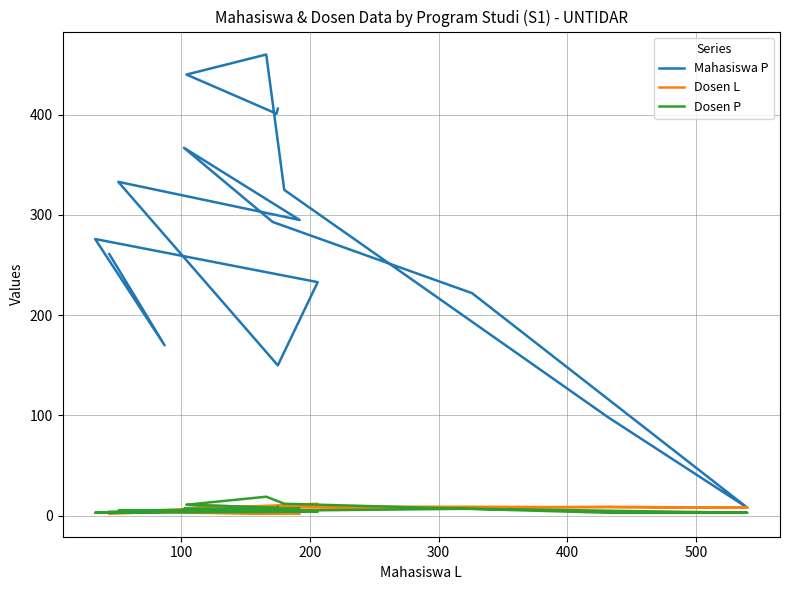

Reading left to right, transcribe all the data shown in this chart.

Mahasiswa P: 406	401	440	460	325	98	8	222	293	367	295	333	150	233	276	170	261
Dosen L: 6	8	11	6	6	9	8	9	9	3	2	4	5	12	3	4	2
Dosen P: 9	8	11	19	12	3	3	7	5	7	7	5	6	4	3	4	4